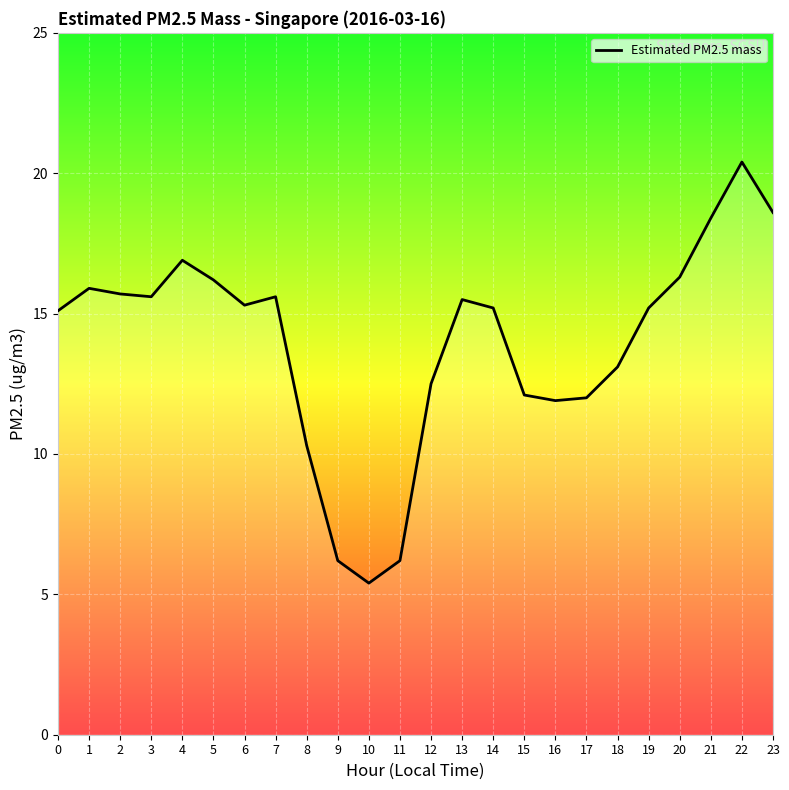

True or false: the data shows 9.5 at 4.

False